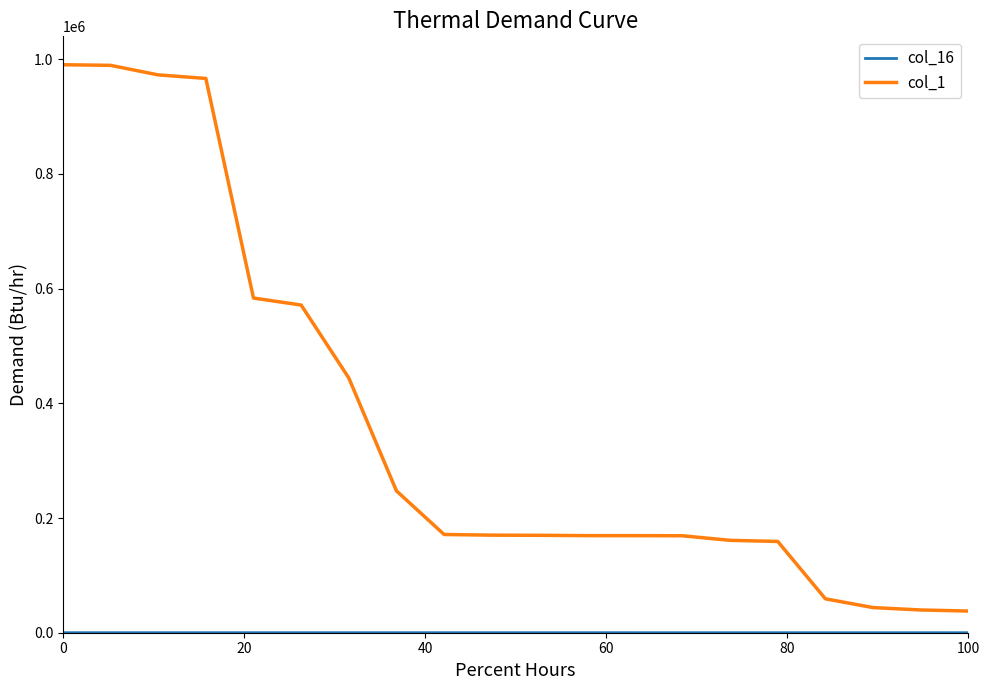

Does the chart display data point markers on the line(s)?

No